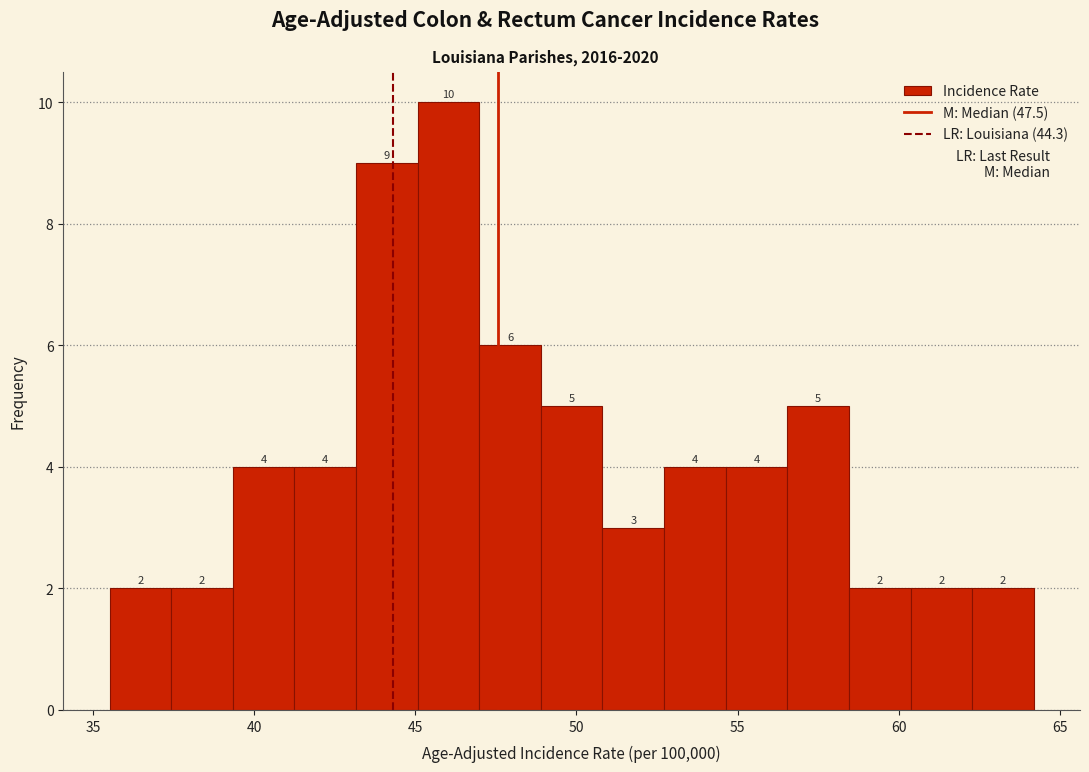

Read against the x-axis, roughly where is the centre of the tallest bar?

46.0